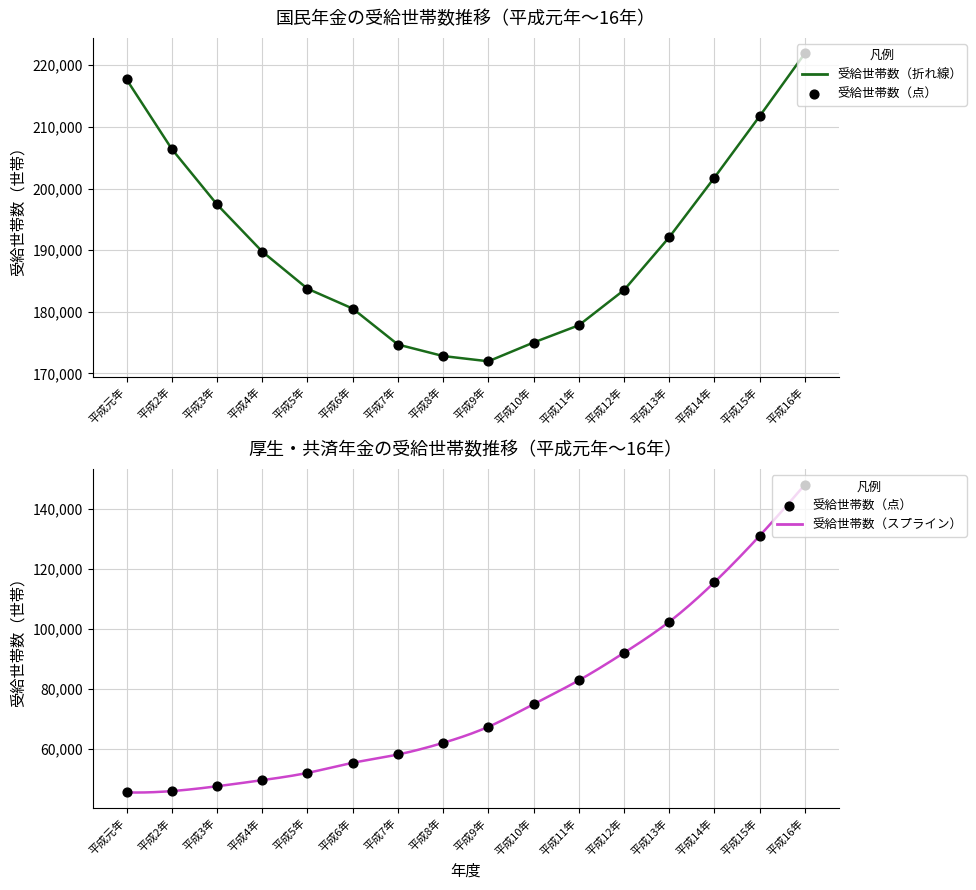

At how many categories does at least one series exceed 90280?

16